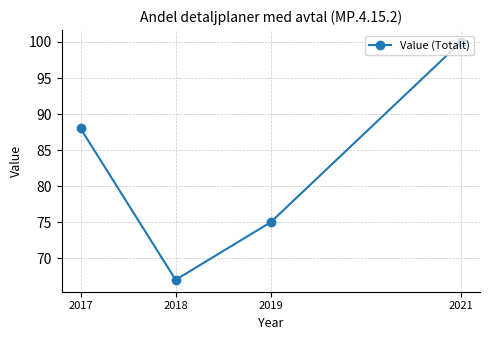

What is the value of the 2nd point from the left?

67